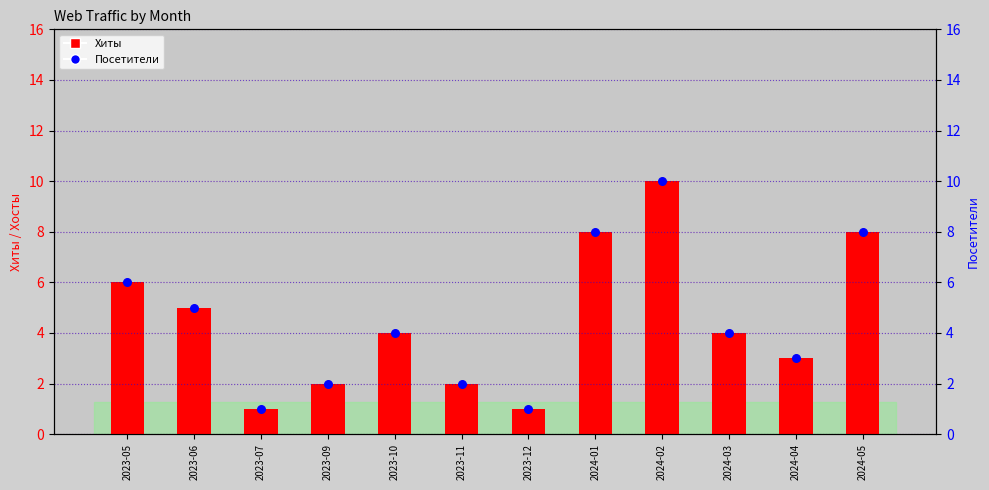

Which series has the largest Y range (max minus min)?

Хиты